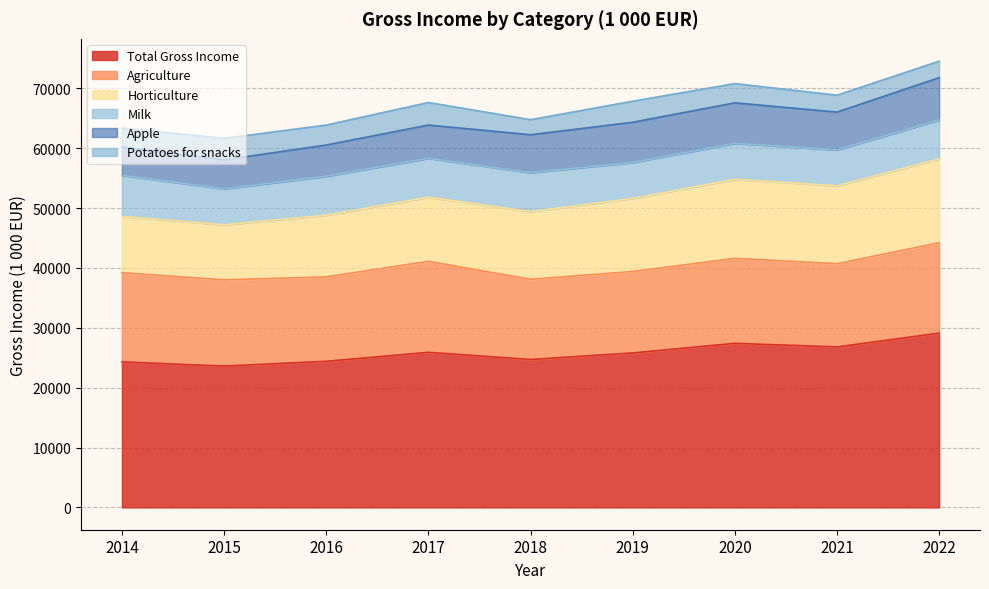

Where is Agriculture nearest to the value 14300?

2015